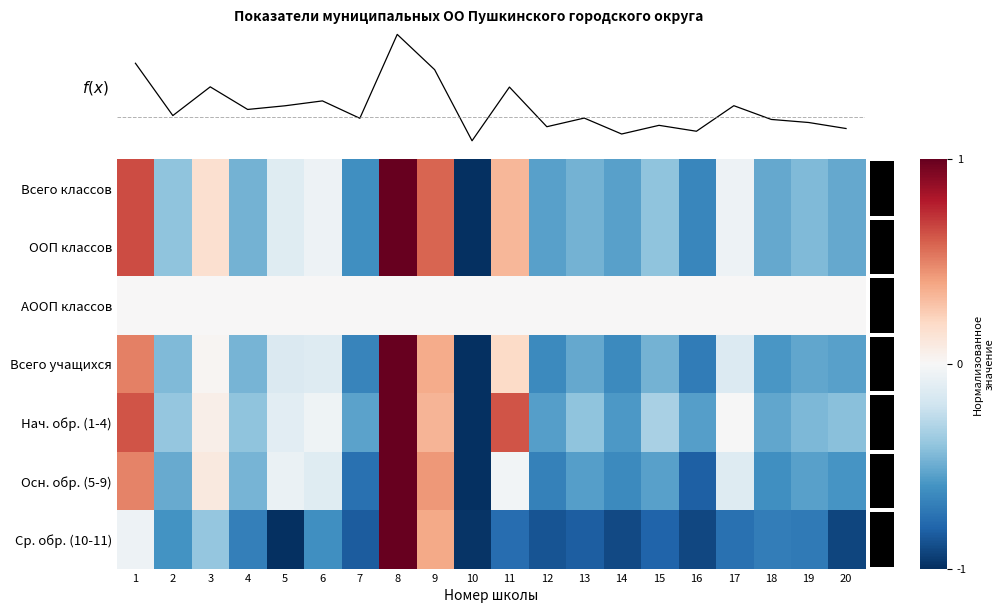

At which label is АООП классов closest to 0?

1